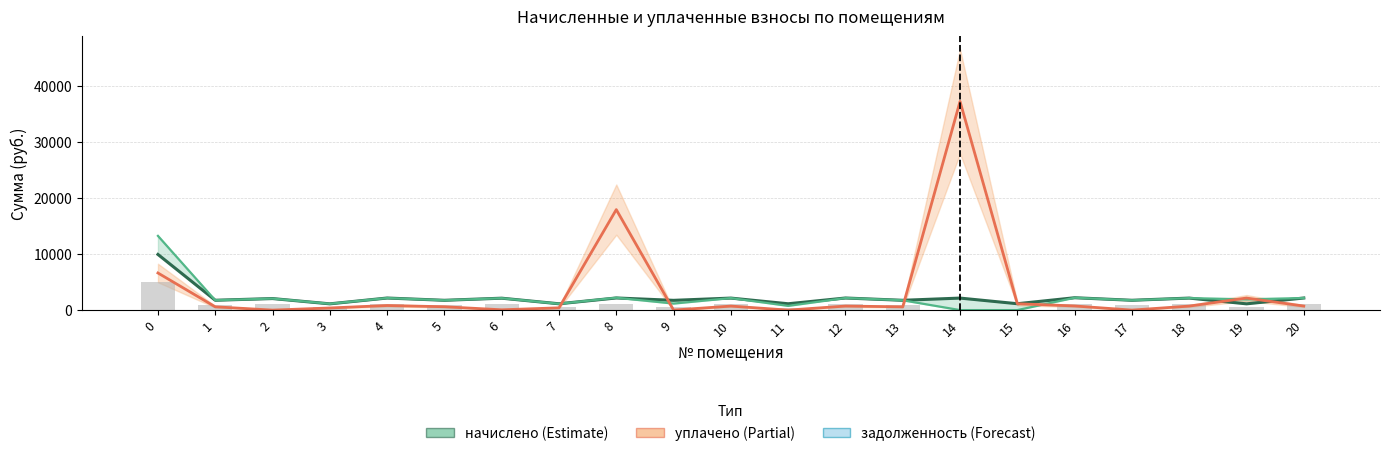

Which series has the largest range (max minus min)?

задолженность